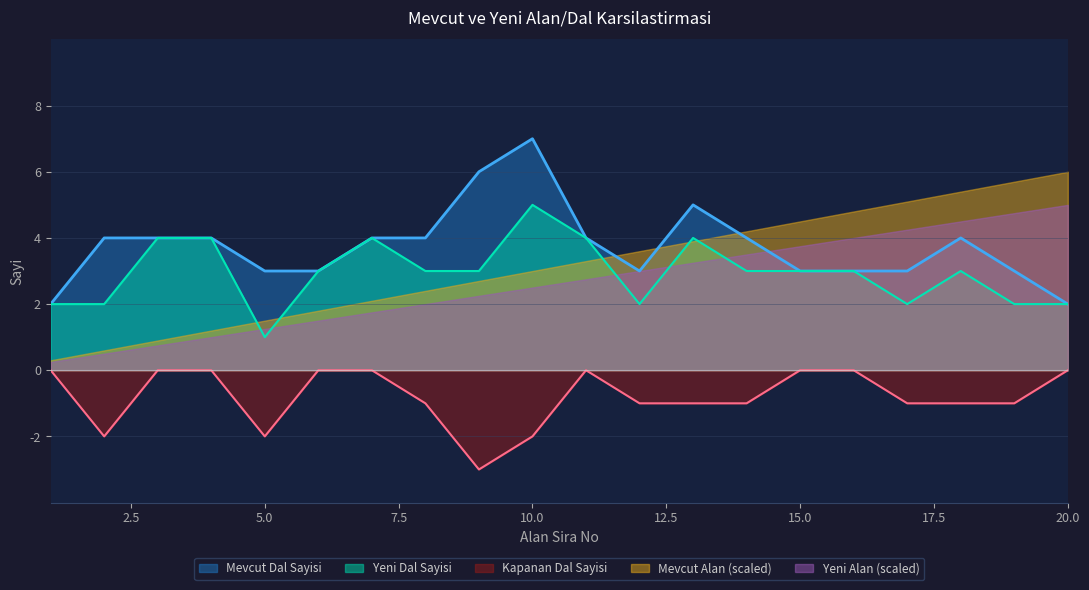

Which series has the largest total across all categories?

Mevcut Dal Sayisi